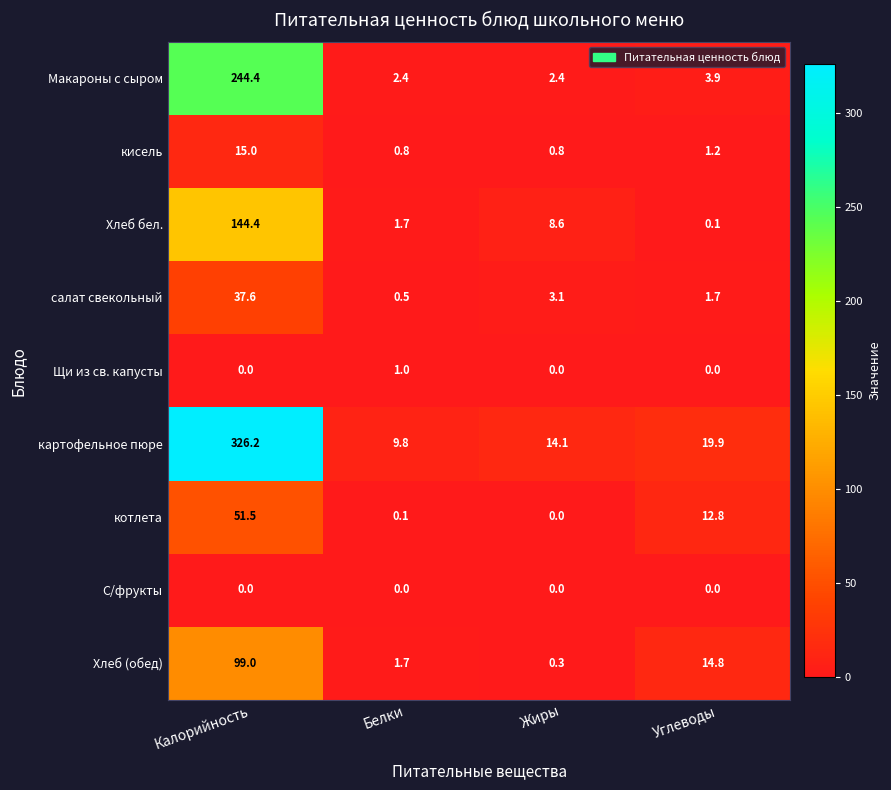

True or false: картофельное пюре has a value of 4.0 at Жиры.

False